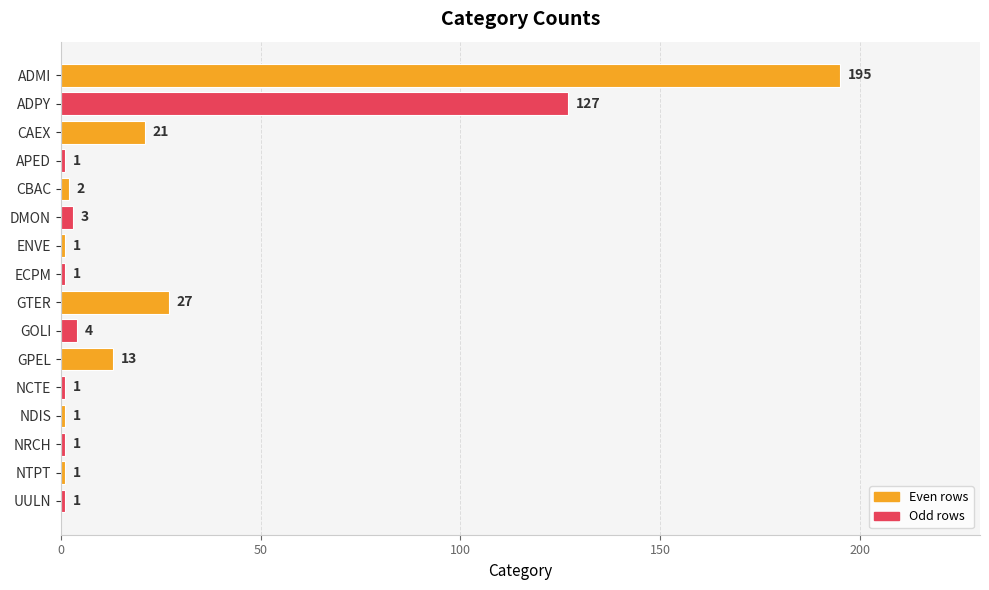

What is the difference between the maximum and second lowest values?

194